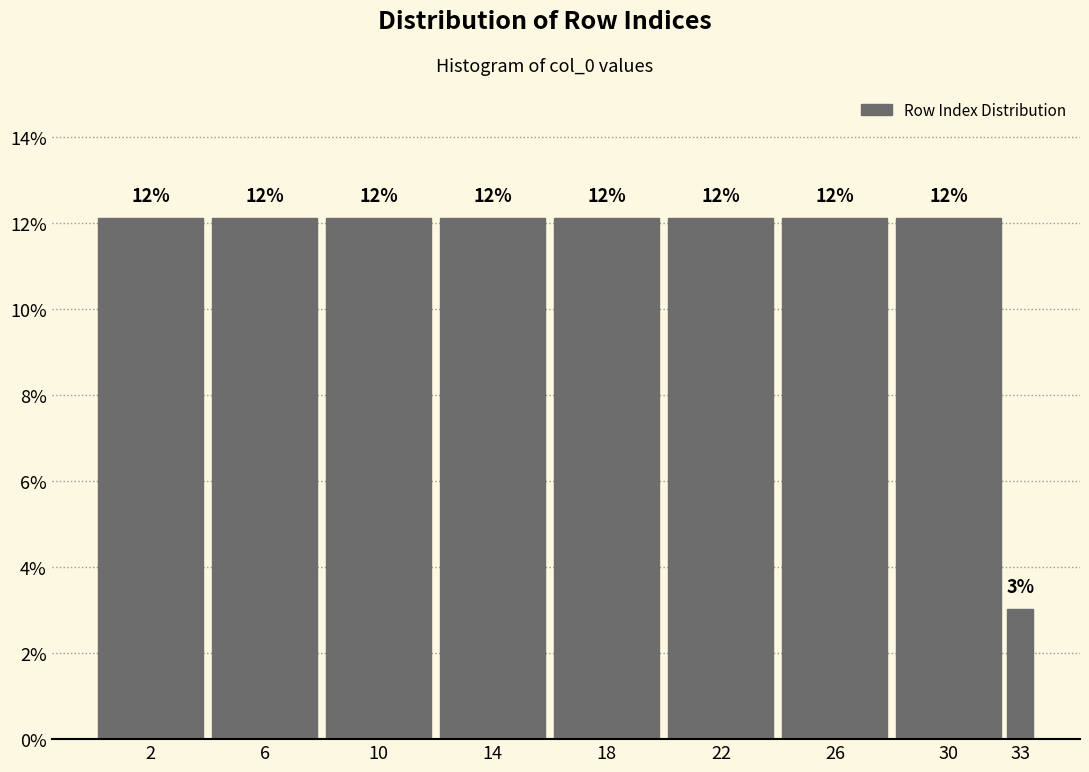

How many bars are there in total?

9